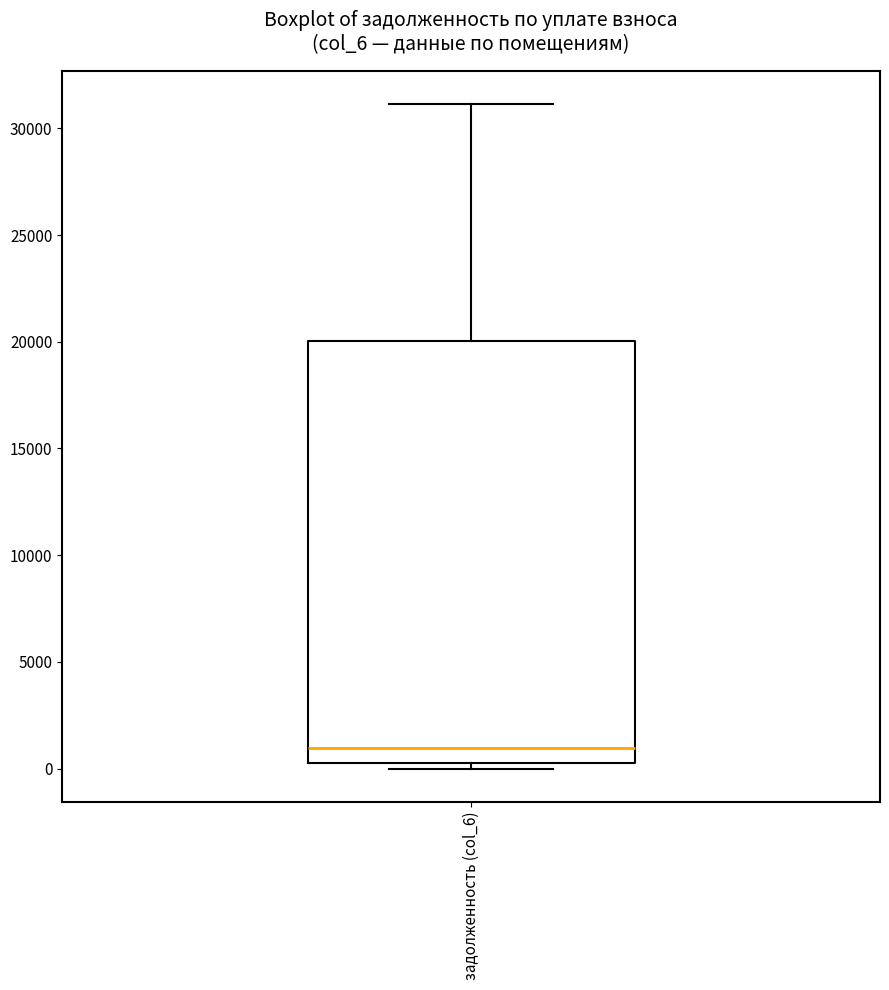

Where does the median line of the box for задолженность (col_6) sit on the y-axis? The values are not printed on the chart, so give them approximately, as read against the axis.

1000